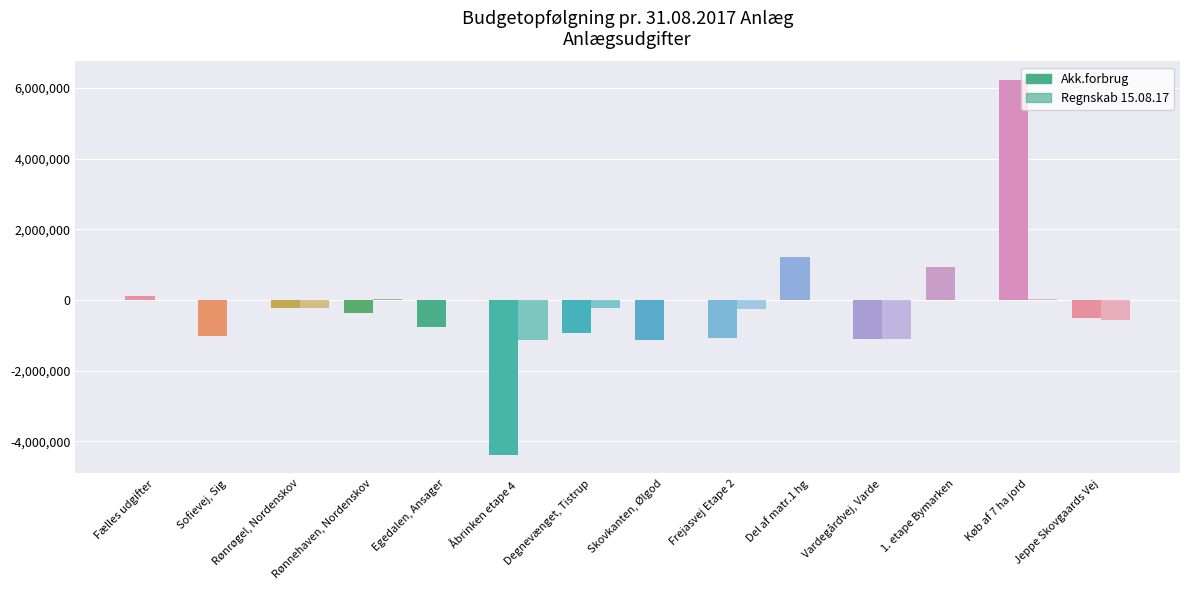

Which series has the largest range (max minus min)?

Akk.forbrug